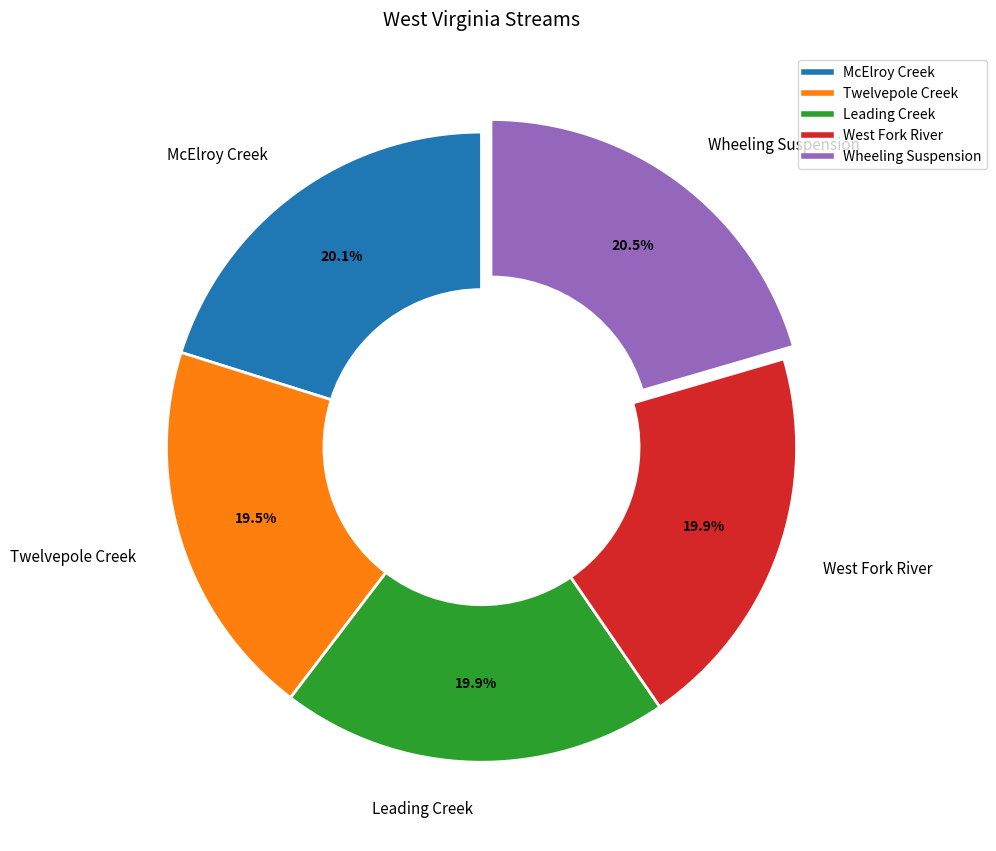

Is there a majority slice in this chart?

No